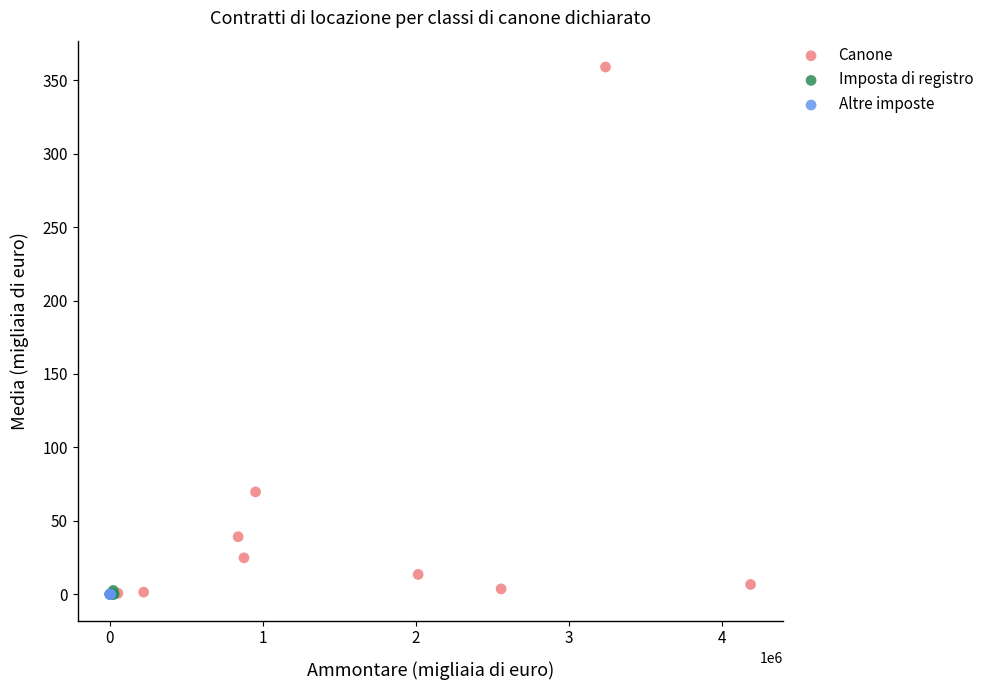

Which series has the widest spread of Y values?

Canone